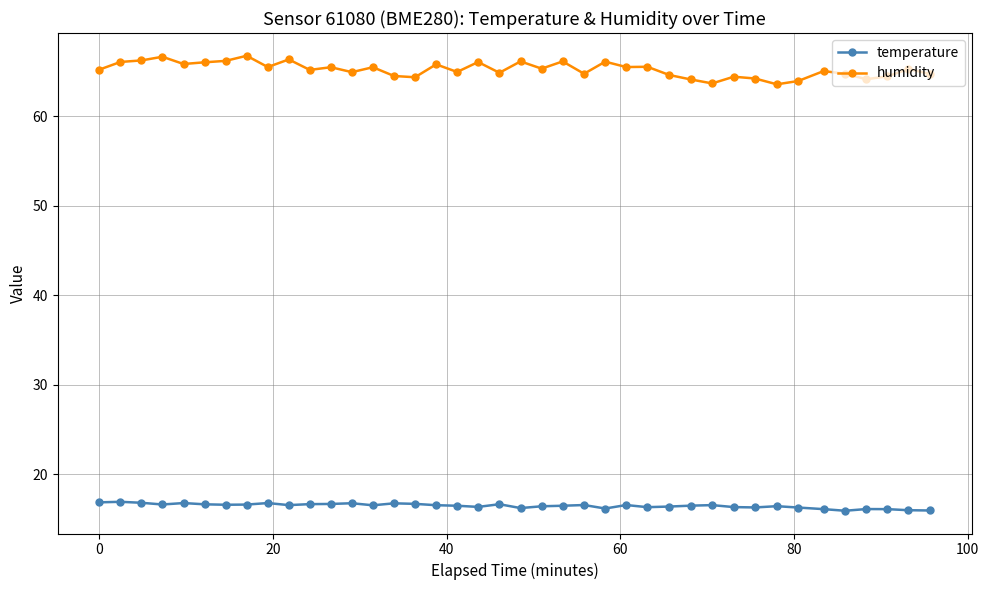

What is the value of the temperature point at the 8th from the left?

16.6